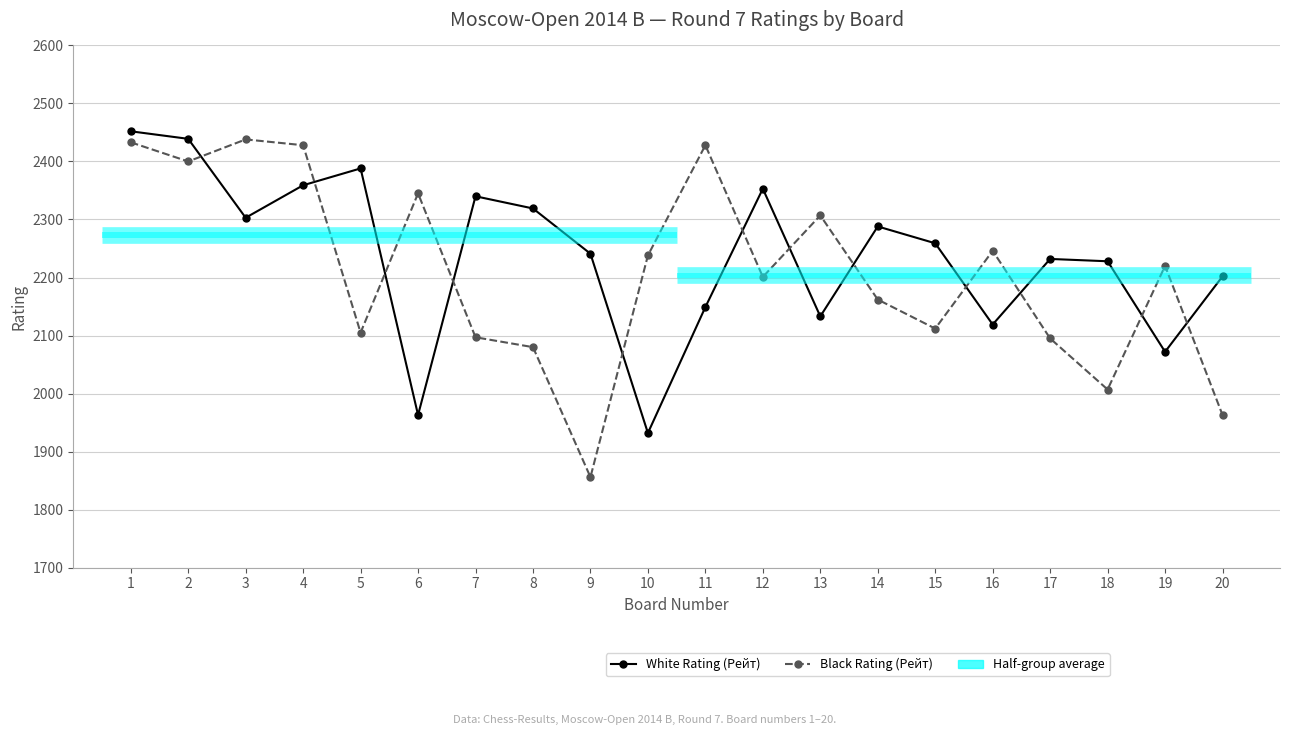

Is the value of Black Rating (Рейт) at 2 greater than the value of White Rating (Рейт) at 8?

Yes